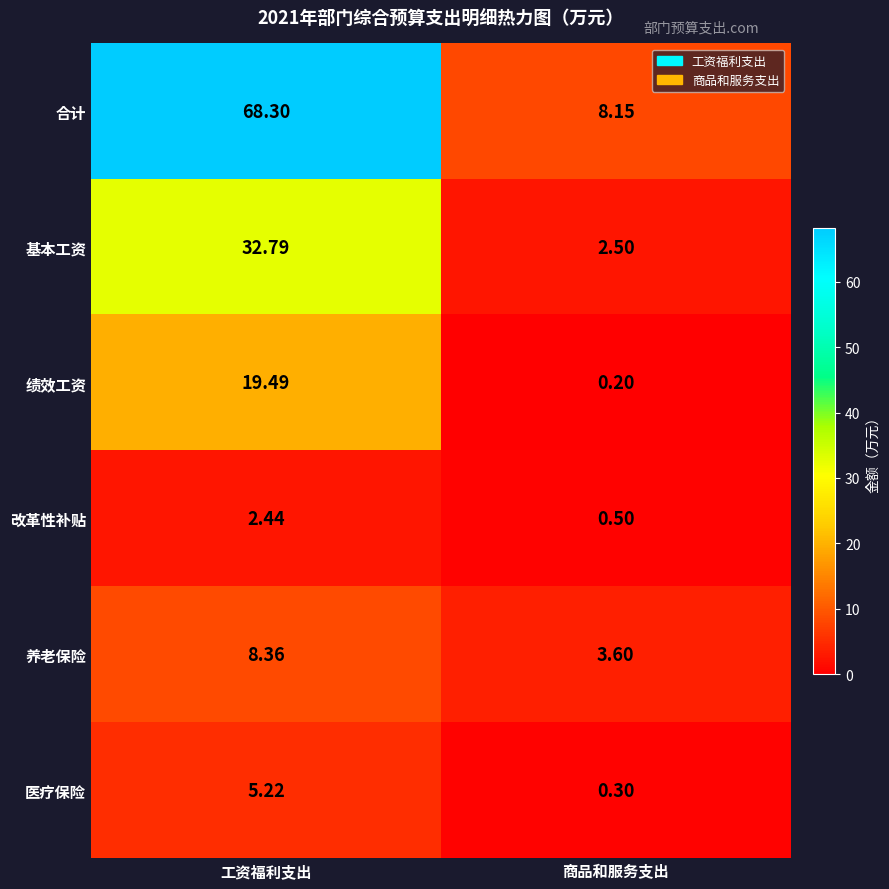

Which series has the largest range (max minus min)?

合计